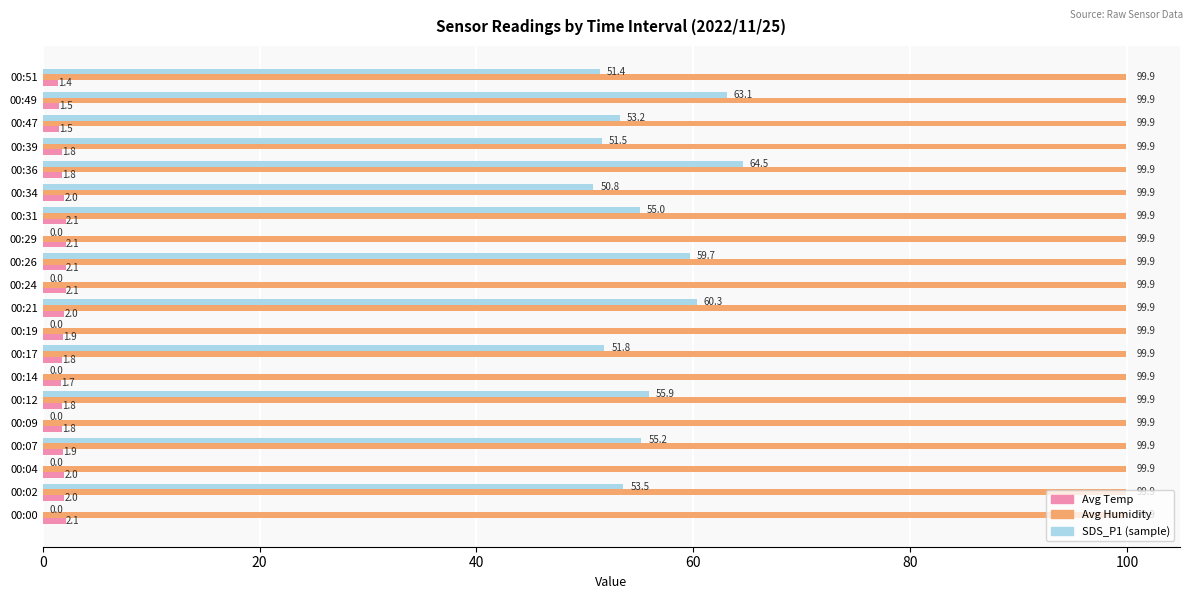

What is the sum of all Avg Temp values?

37.4